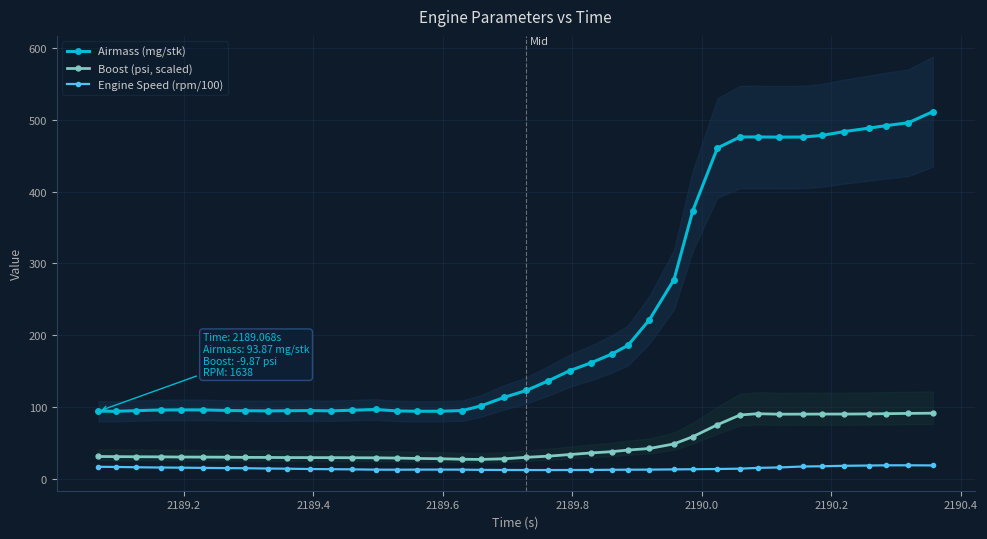

What is the minimum value for Airmass (mg/stk)?

93.8